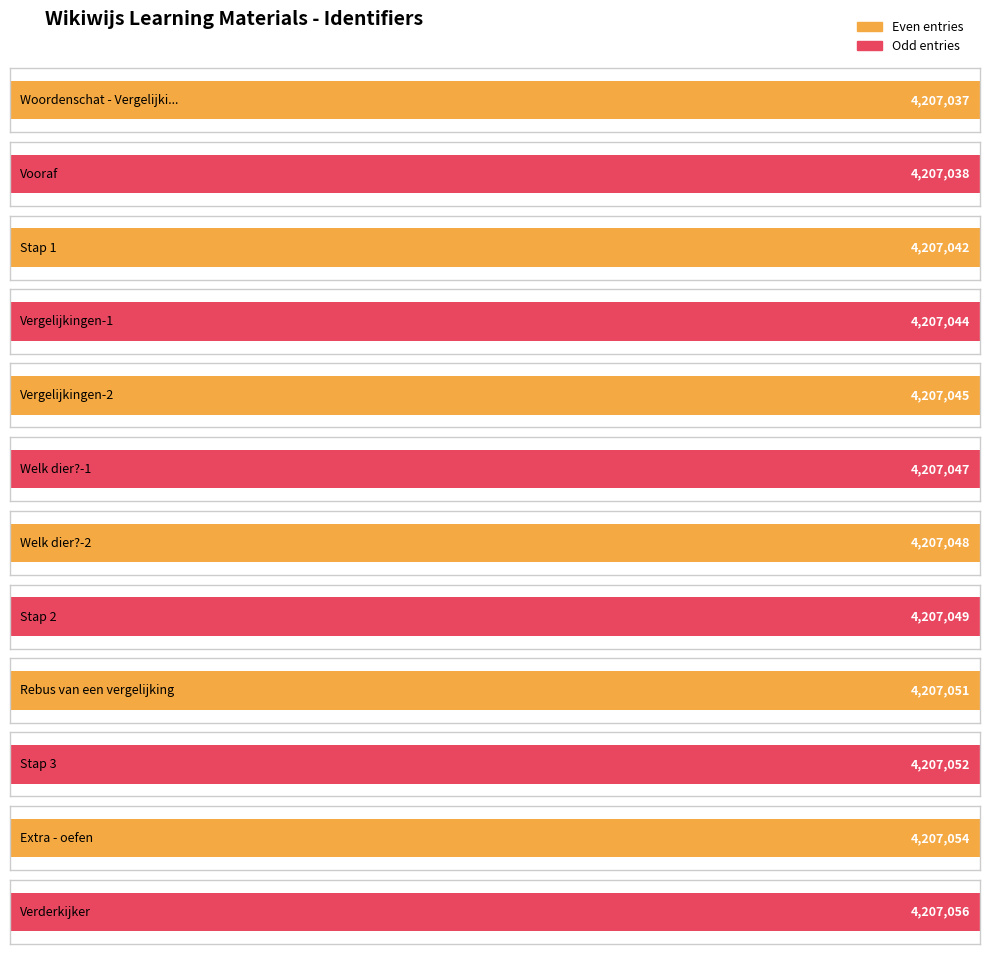

Count the number of values greater than 4207048.

5